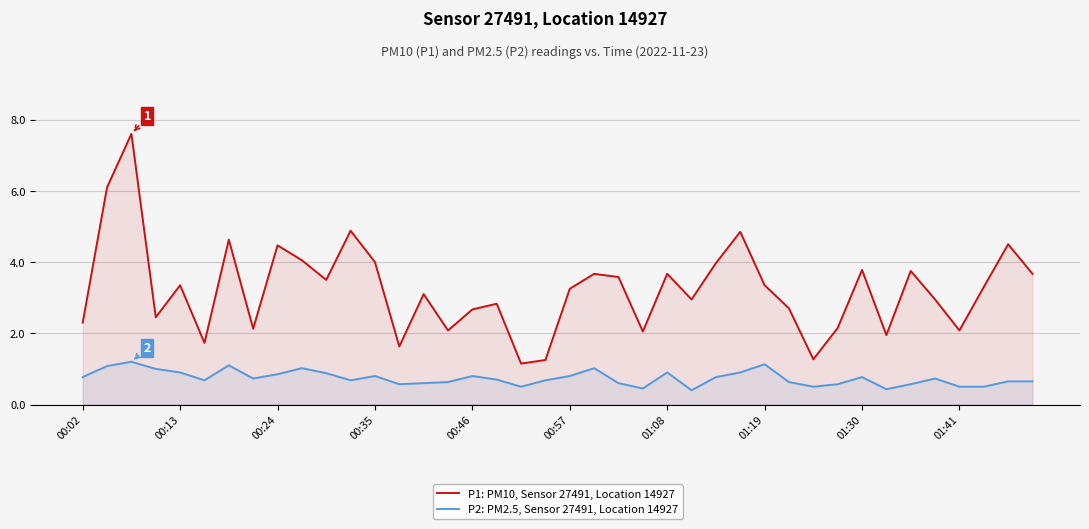

What is the minimum value for P1: PM10, Sensor 27491, Location 14927?

1.1